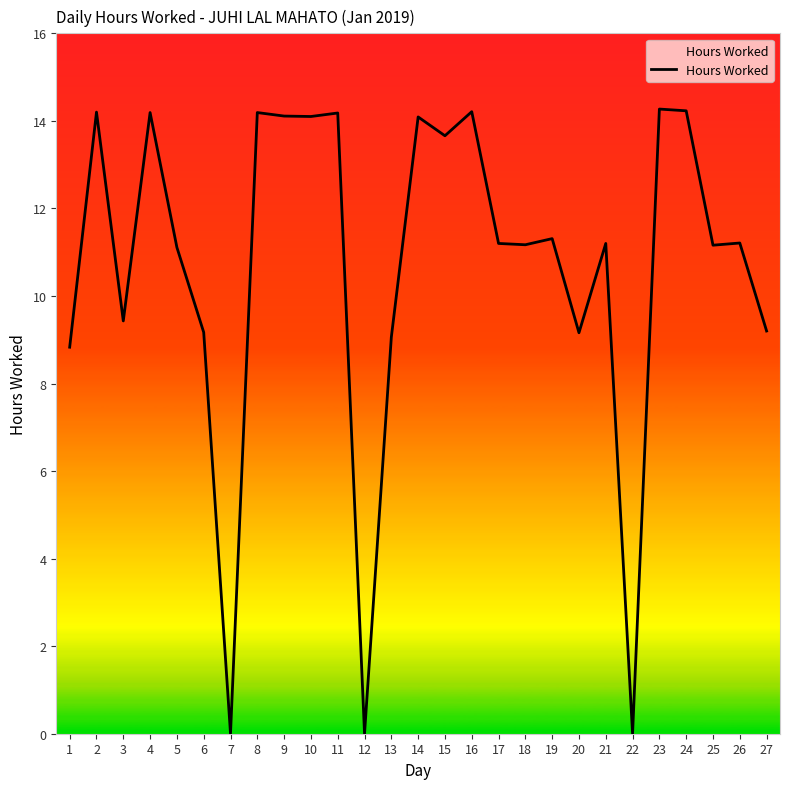

Where is the data nearest to the value 7?

1